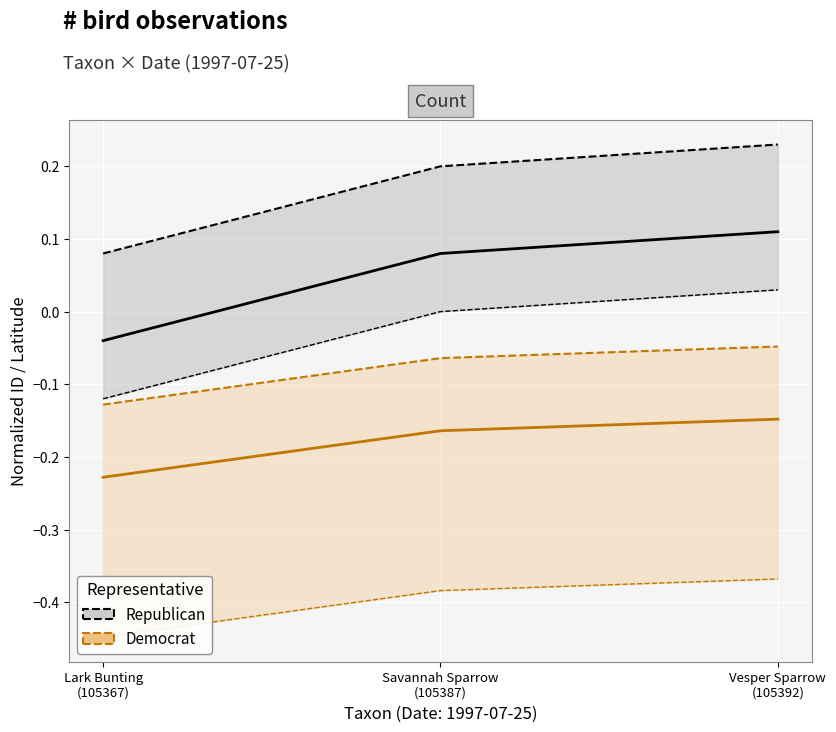

What are all the series names shown in the legend?

Republican, Democrat